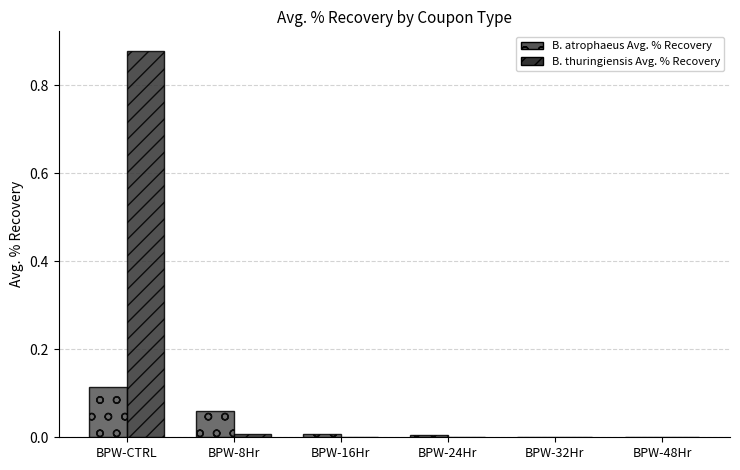

The B. atrophaeus Avg. % Recovery series shows 0.0 at BPW-32Hr. True or false?

True